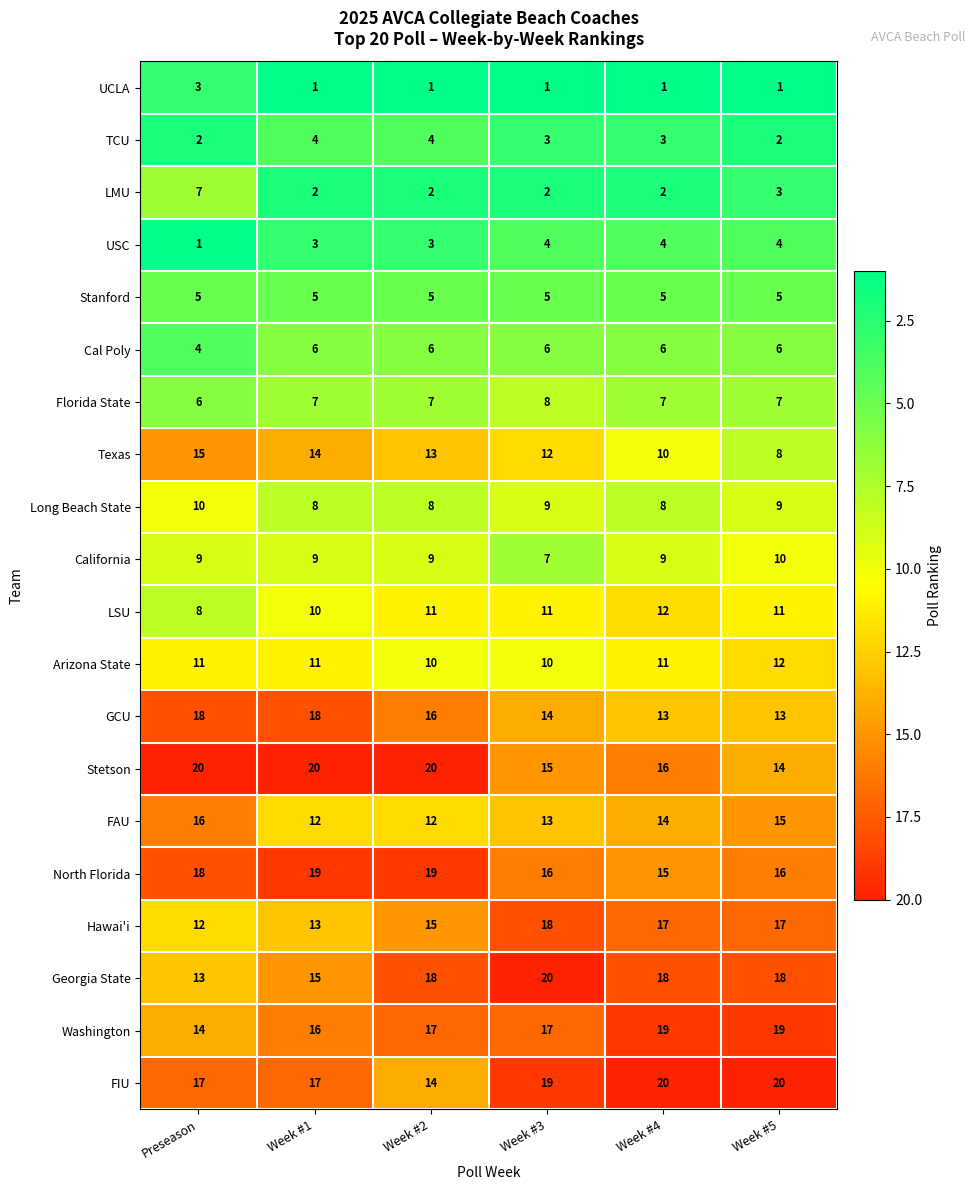

Is it true that Hawai'i equals 19 at Preseason?

False